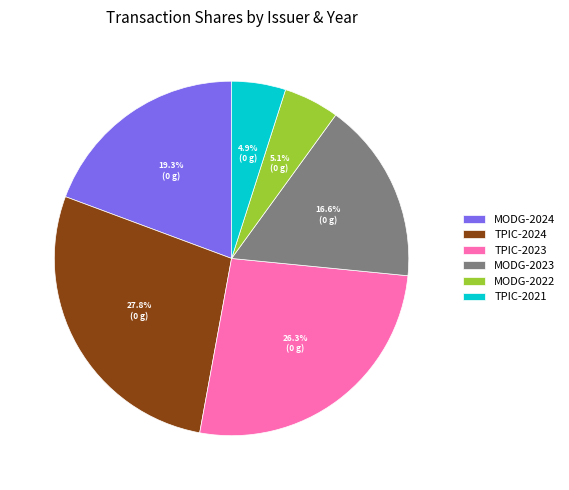

Does MODG-2022 account for over 50% of the chart?

No